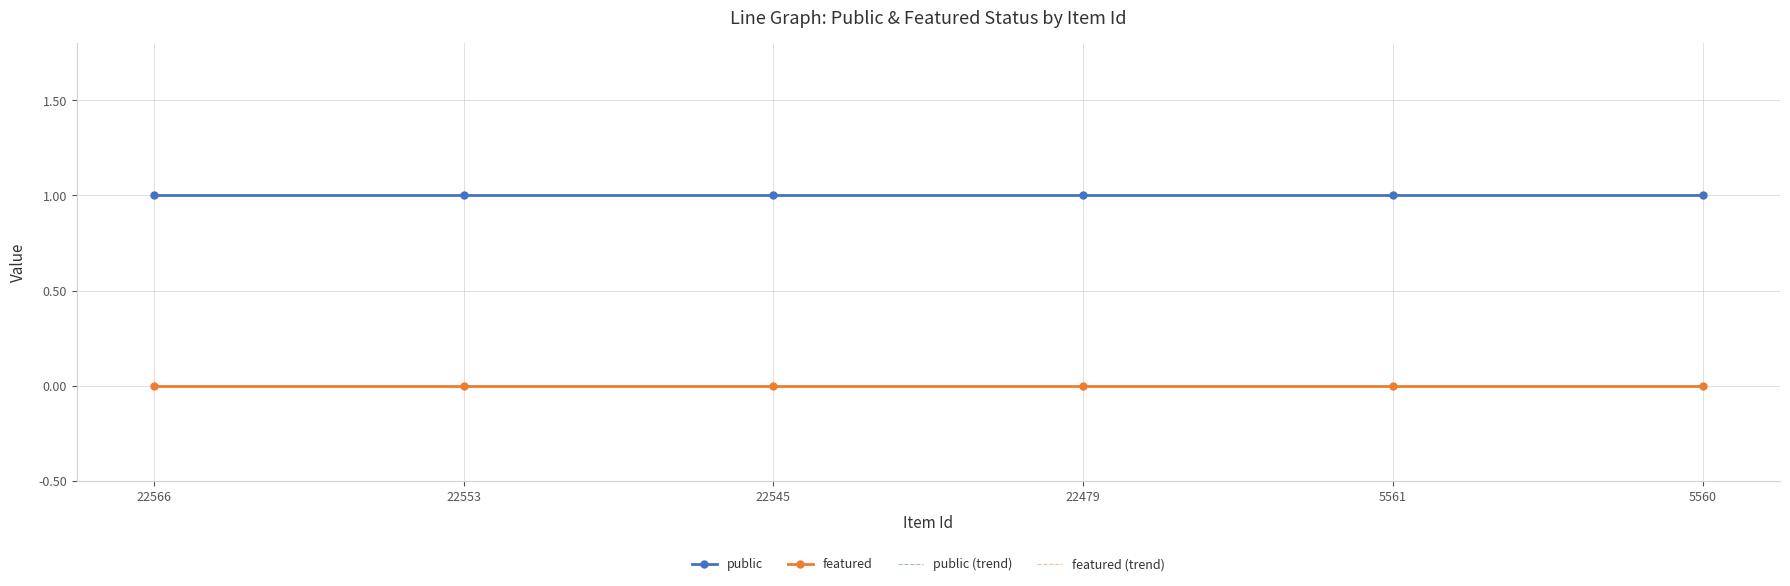

At which label does featured reach its minimum?

22566